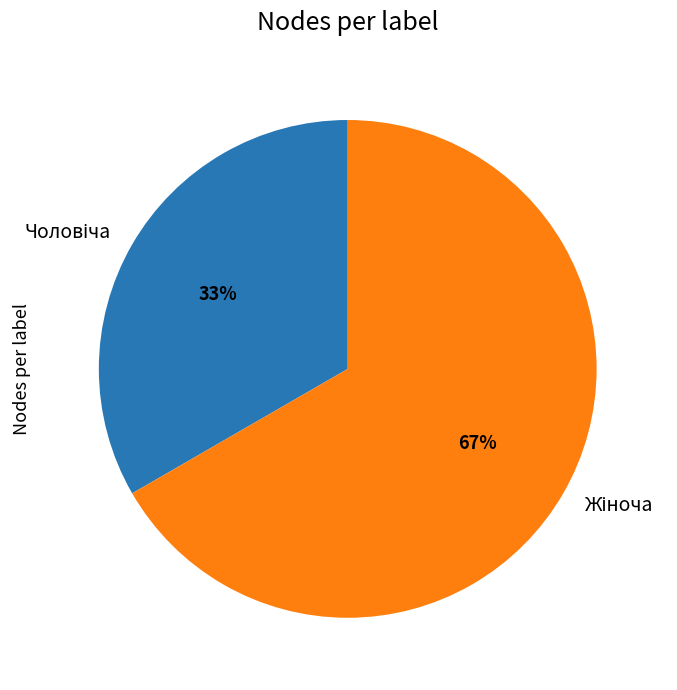

Does any single category account for the majority?

Yes